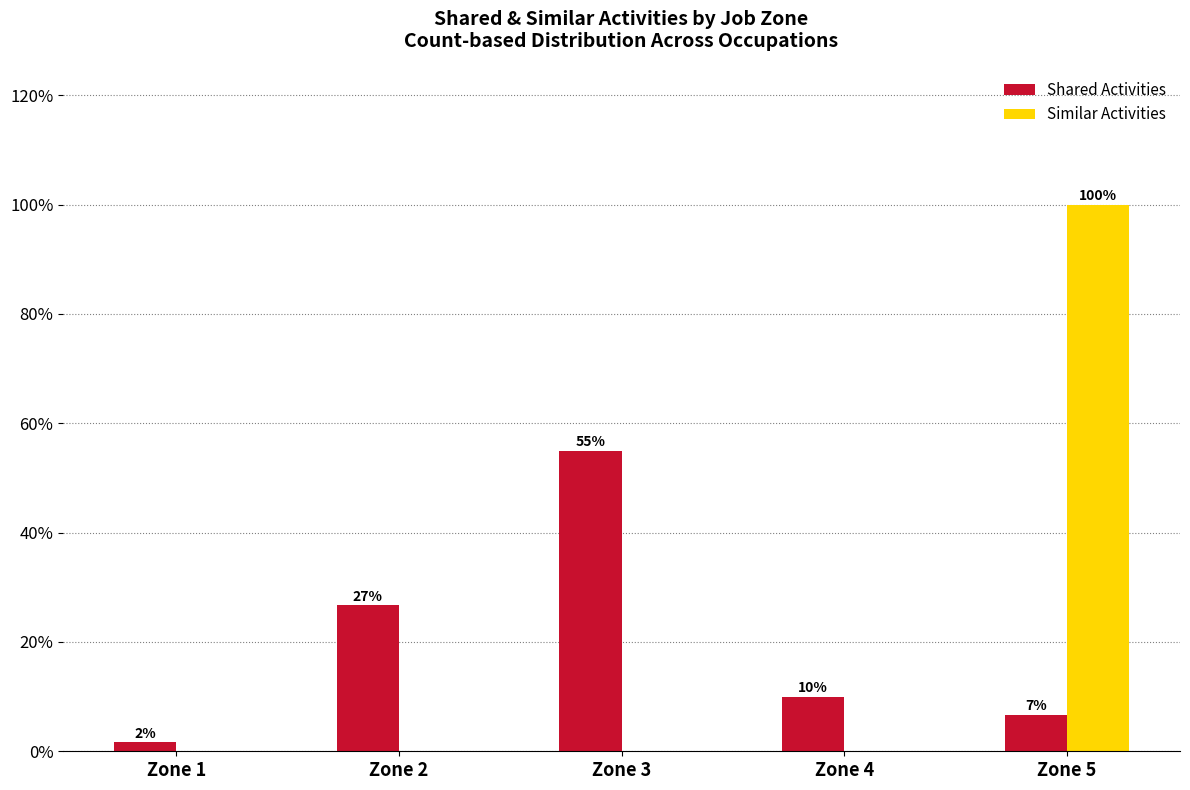

True or false: Similar Activities has a value of -36.0 at Zone 4.

False